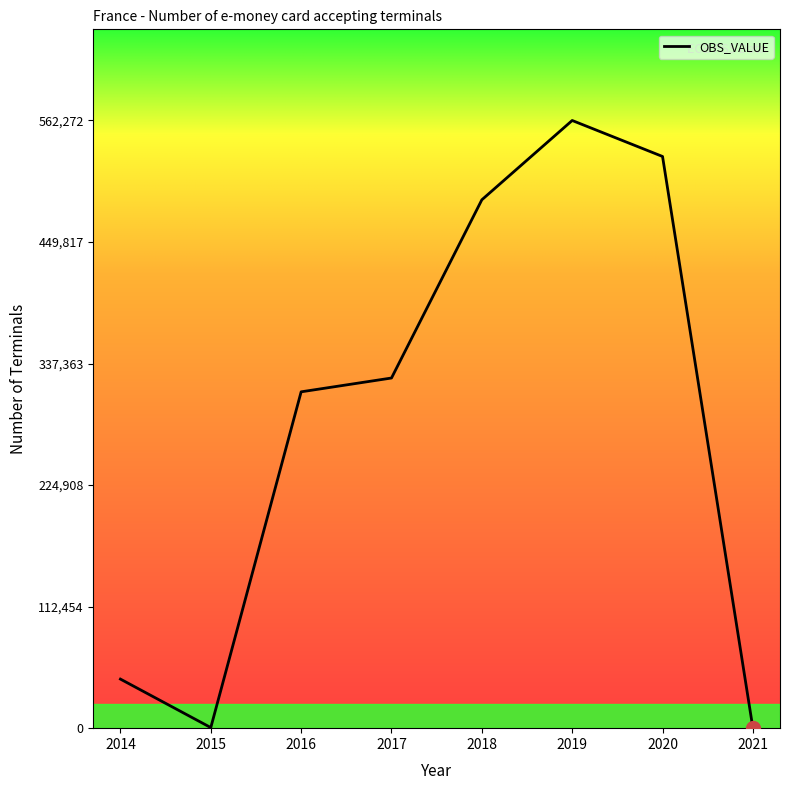

Where is the data nearest to the value 281136?

2016